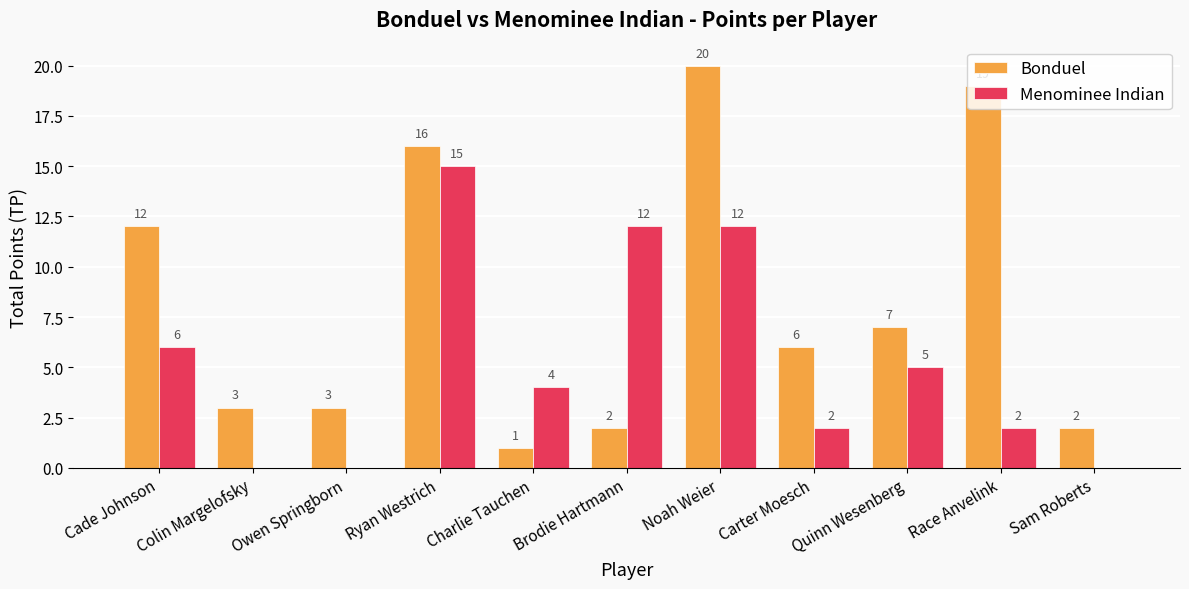

Which category has the highest value across all series?

Noah Weier